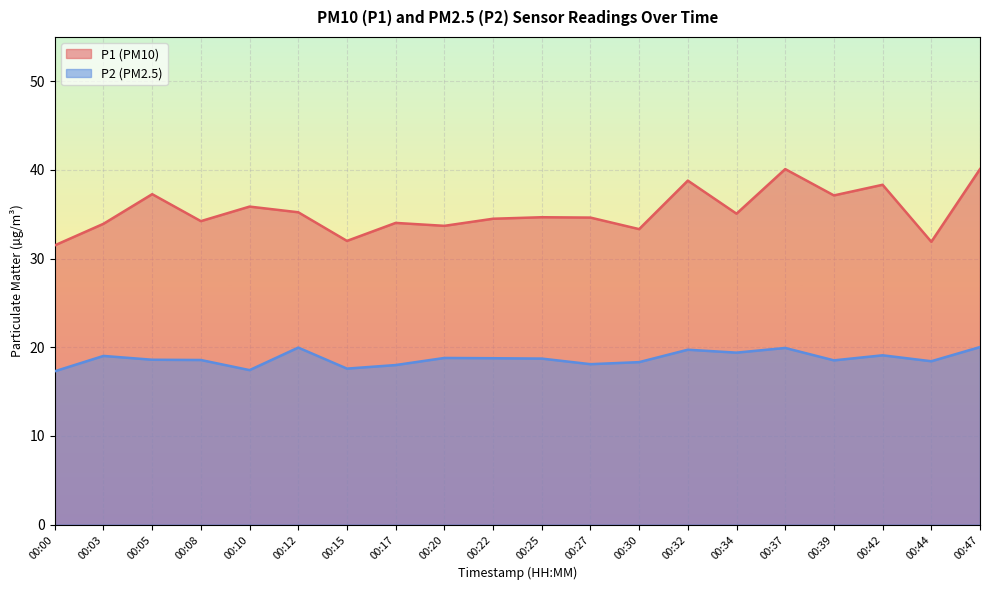

What is the average value of the P1 series?

35.3